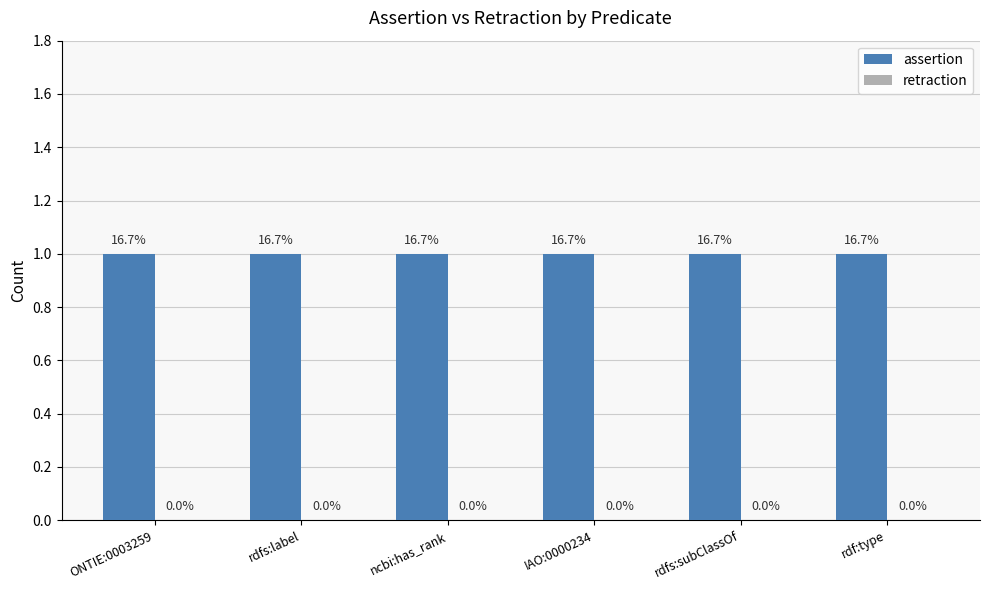

What is the average value of the assertion series?

1